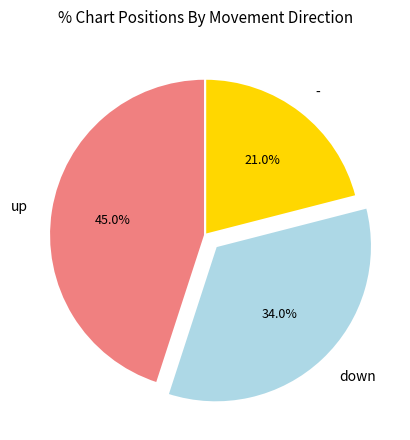

Is the sum of - and up greater than half?

Yes